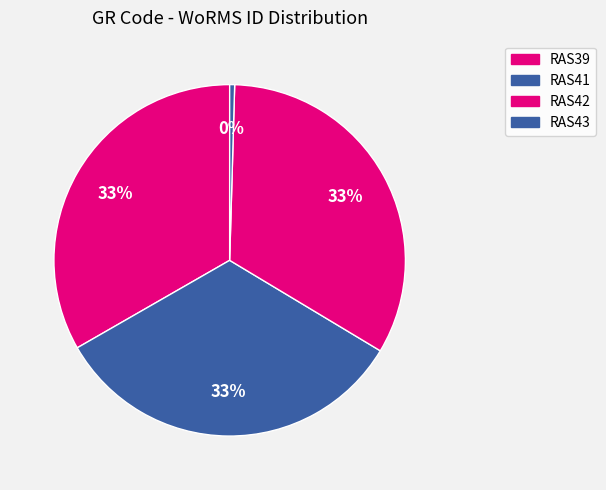

How many segments does this pie chart have?

4